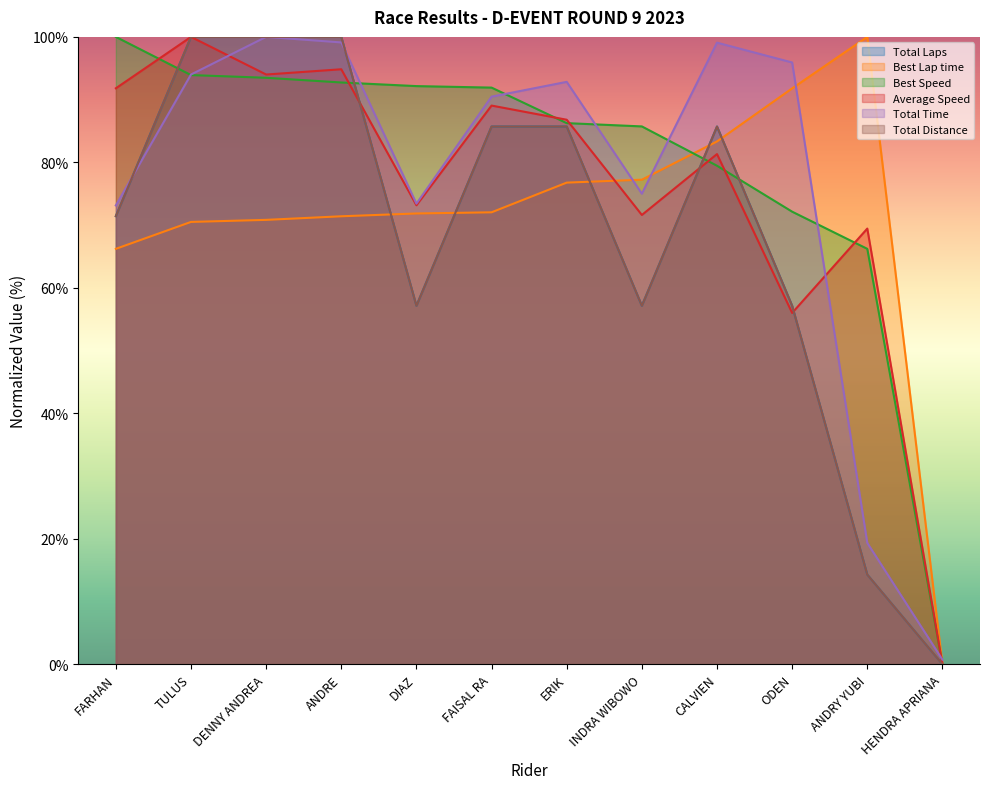

At how many categories does at least one series exceed 60?

11